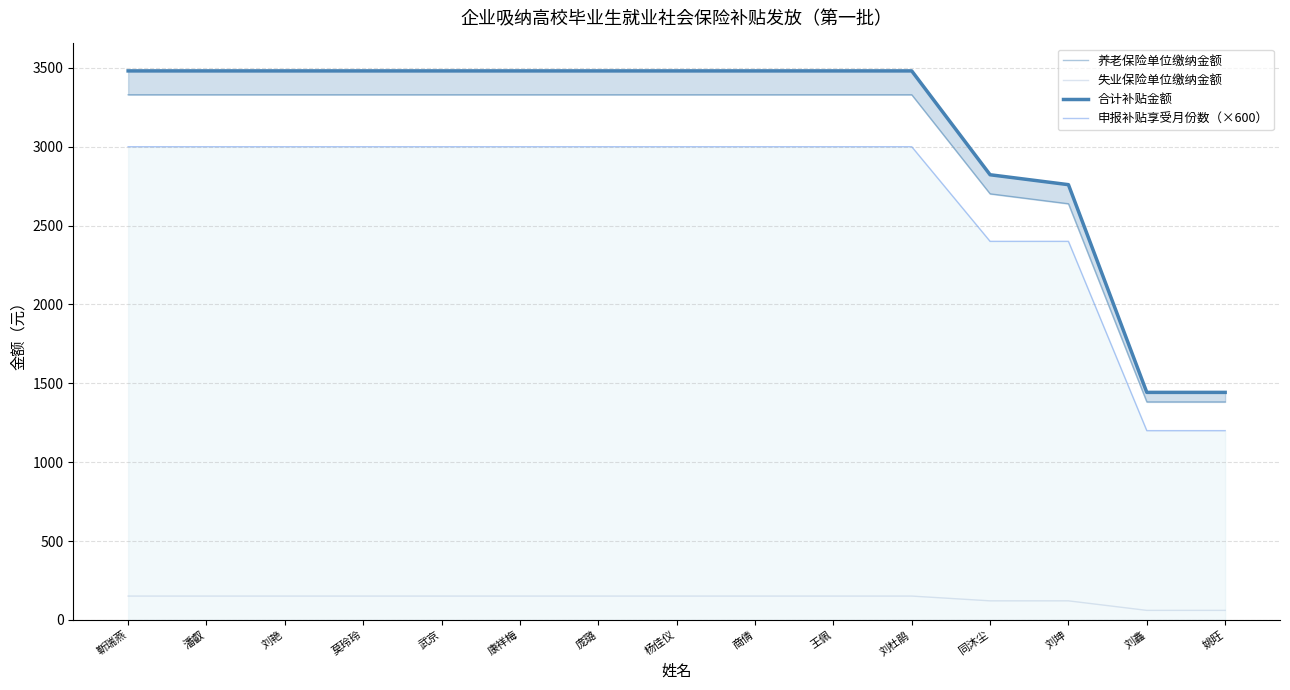

Rank the categories by 失业保险单位缴纳金额 value from highest to lowest.

靳瑞燕, 潘叡, 刘艳, 莫玲玲, 武京, 康祥梅, 庞璐, 杨佳仪, 商倩, 王佩, 刘杜鹃, 同沐尘, 刘坤, 刘鑫, 姚旺